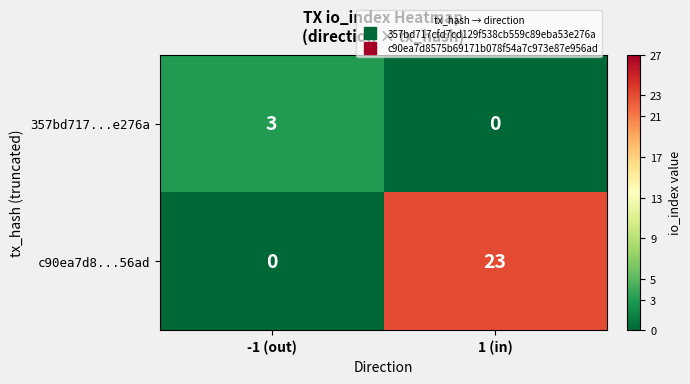

What is the average value of the c90ea7d8...56ad series?

12